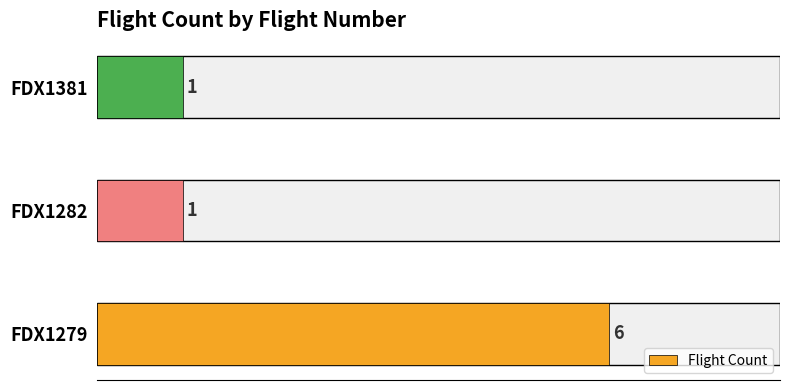

What is the sum of all values?

8